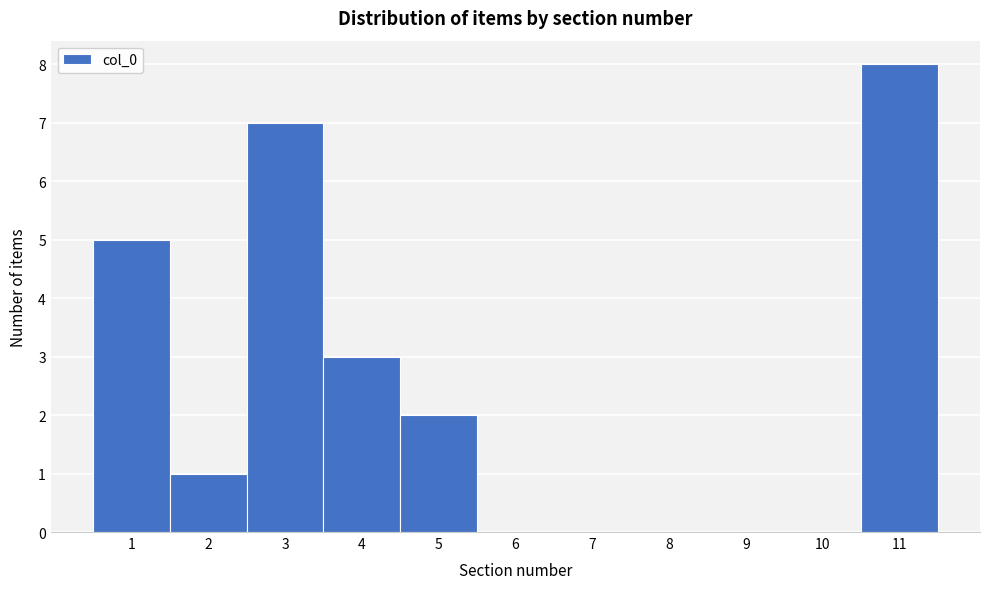

Reading left to right, list every bar in this chart as the range it spans on the x-axis followed by its height. The values are not printed on the chart, so give them approximately, as read against the axis.

0.5 to 1.5: 5
1.5 to 2.5: 1
2.5 to 3.5: 7
3.5 to 4.5: 3
4.5 to 5.5: 2
5.5 to 6.5: 0
6.5 to 7.5: 0
7.5 to 8.5: 0
8.5 to 9.5: 0
9.5 to 10.5: 0
10.5 to 11.5: 8